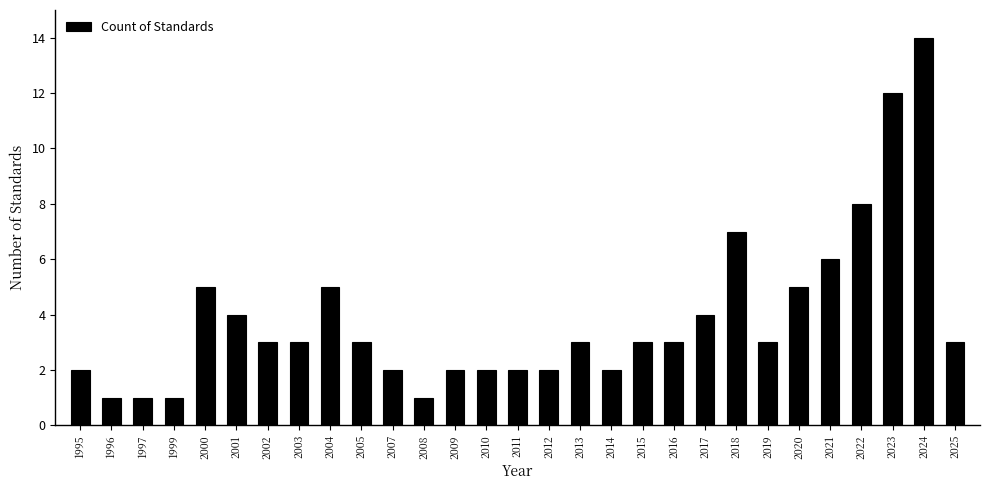

Reading left to right, what are all the values shown in this chart?

2	1	1	1	5	4	3	3	5	3	2	1	2	2	2	2	3	2	3	3	4	7	3	5	6	8	12	14	3